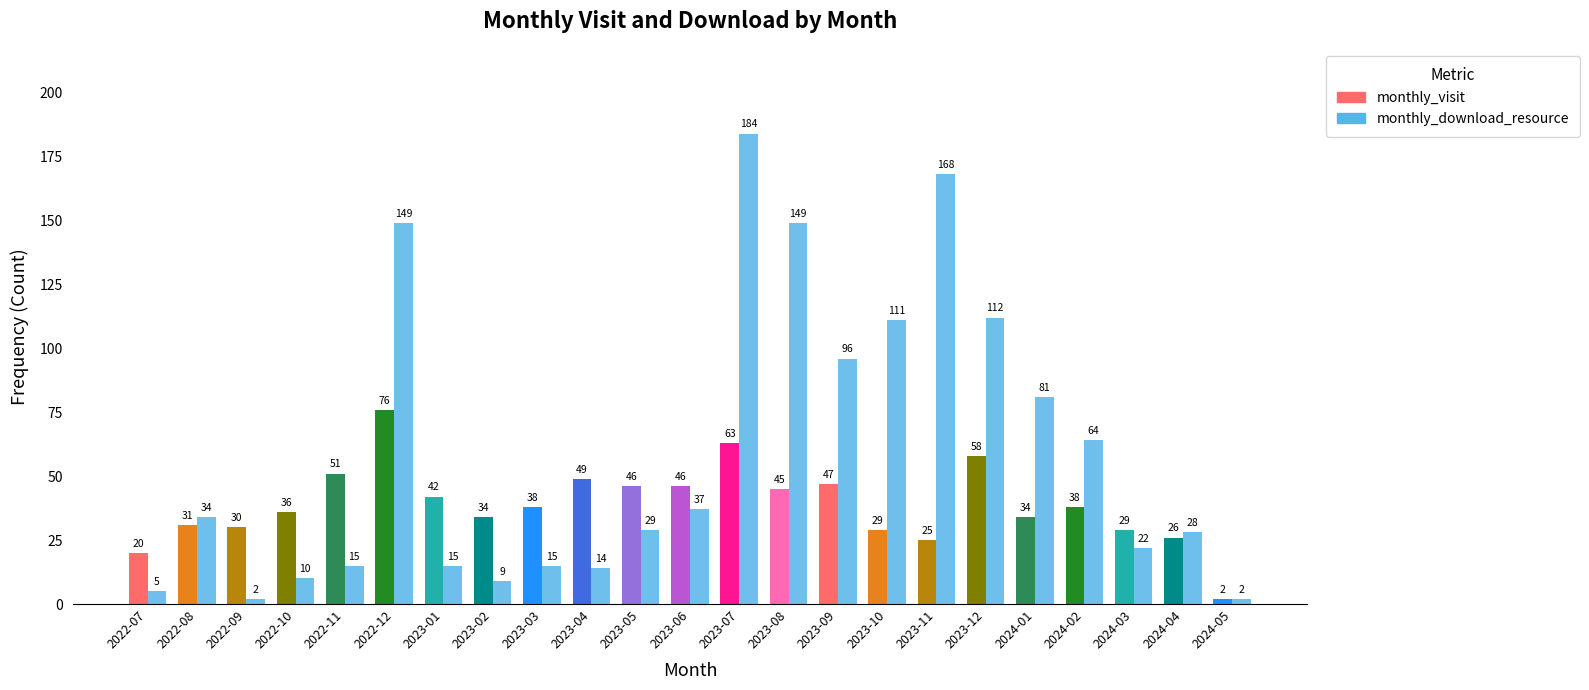

Count the number of data series in this chart.

2